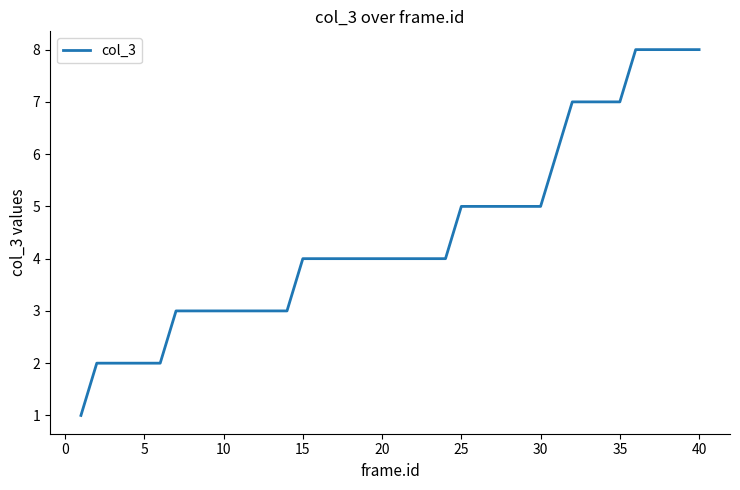

How many lines are shown in the chart?

1